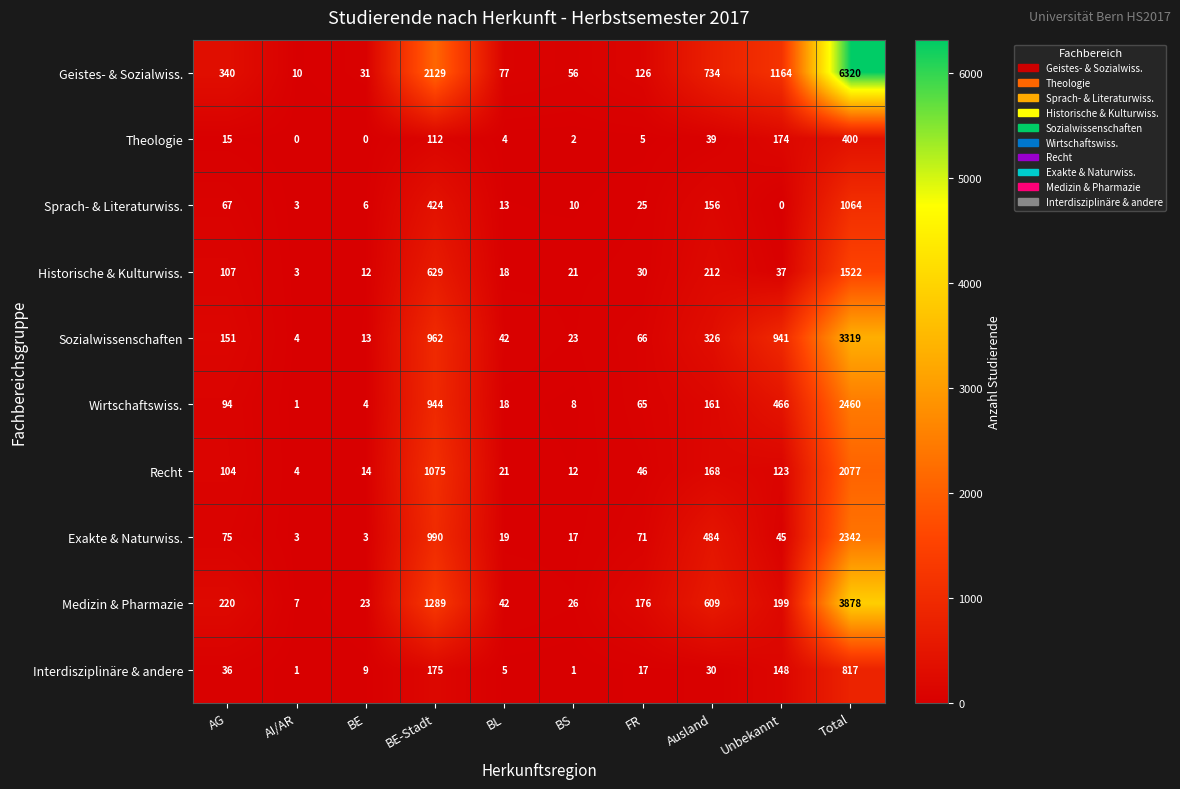

What is the average value of the Historische & Kulturwiss. series?

259